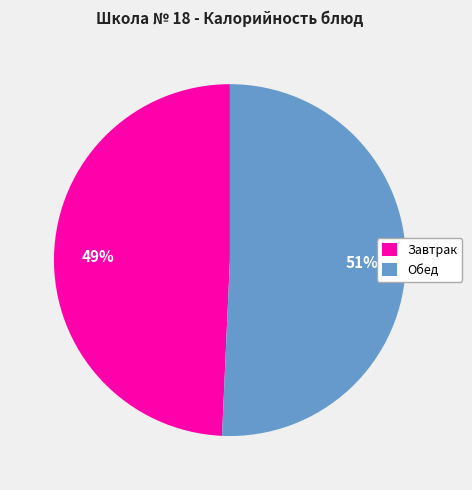

To the nearest percent, what is the average slice percentage?

50%